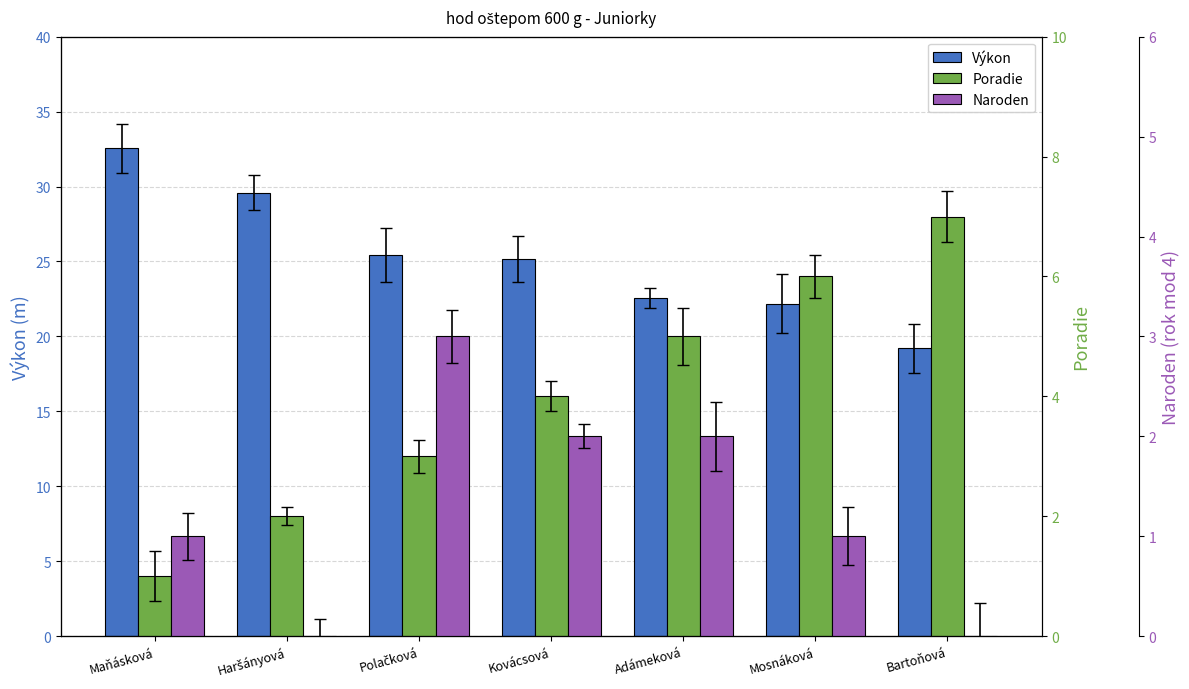

How many series are shown in this chart?

3